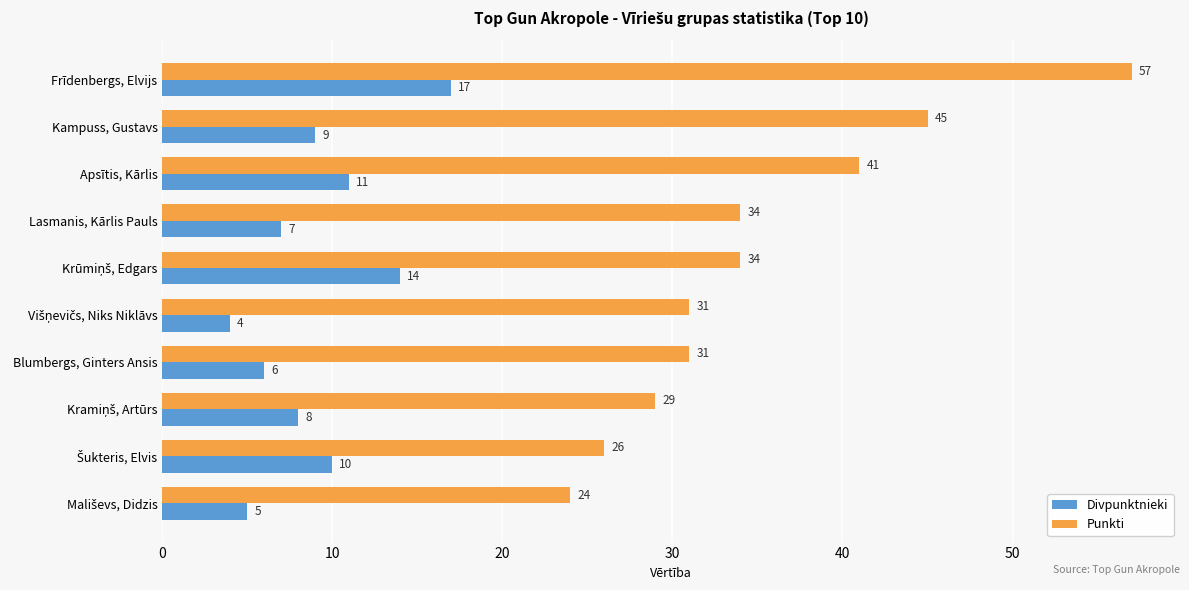

Which series has the largest range (max minus min)?

Punkti